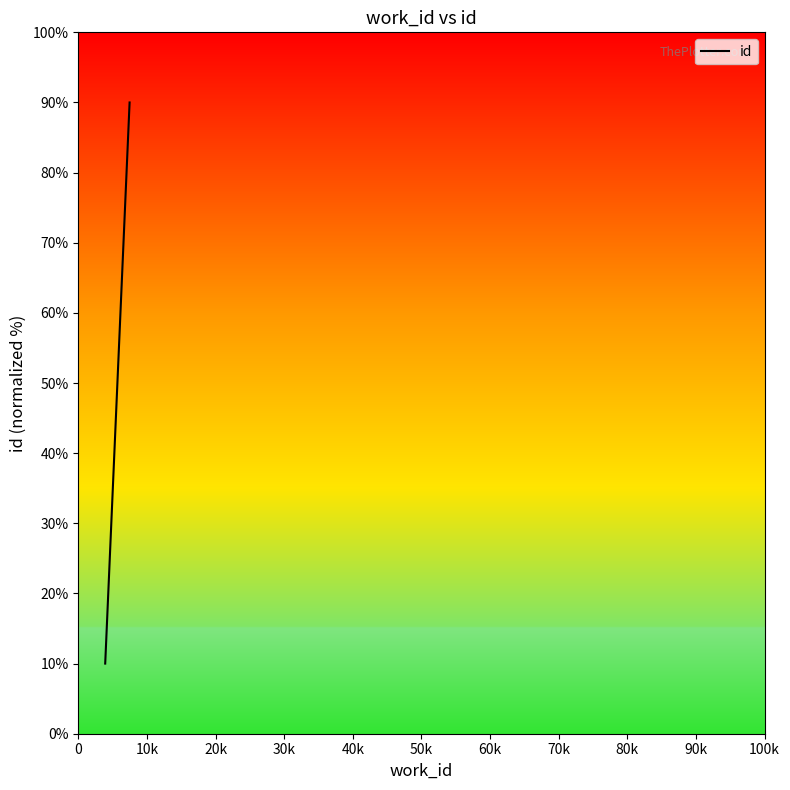

What is the minimum value shown in the chart?

10.0